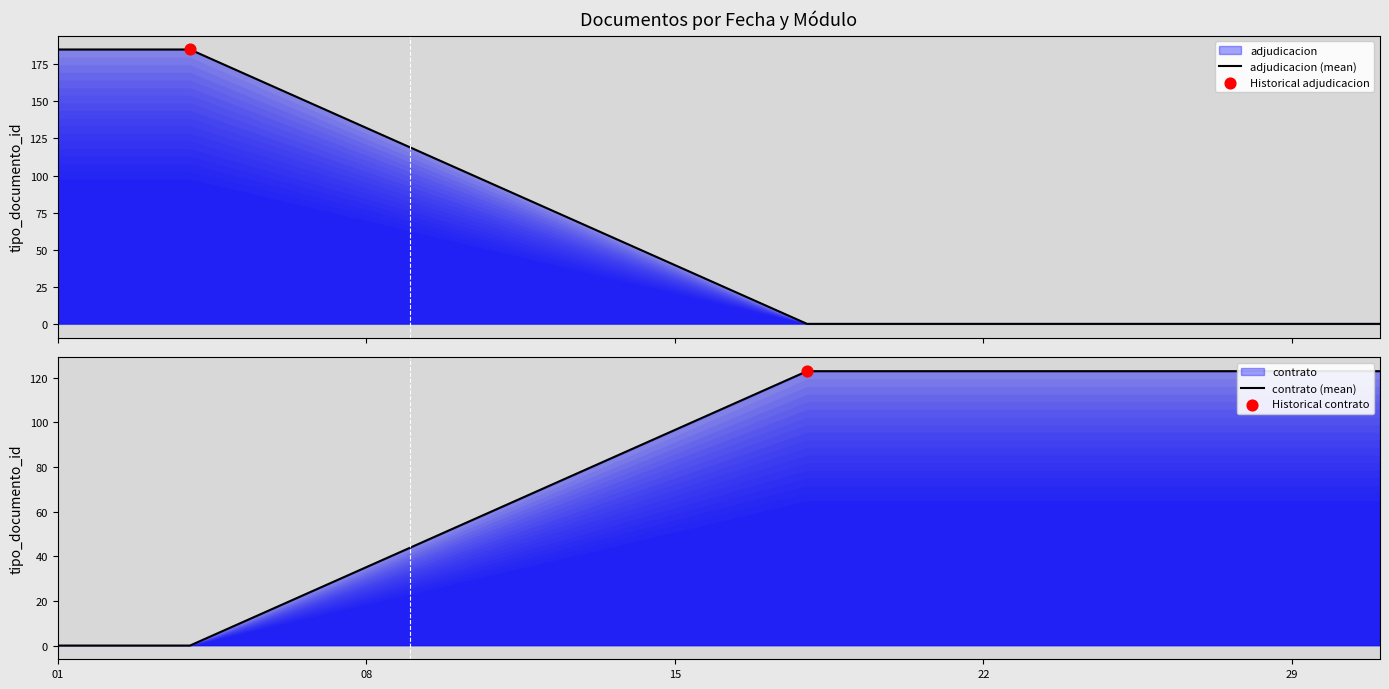

Is the value of contrato (mean) at 8 greater than the value of adjudicacion (mean) at 21?

Yes